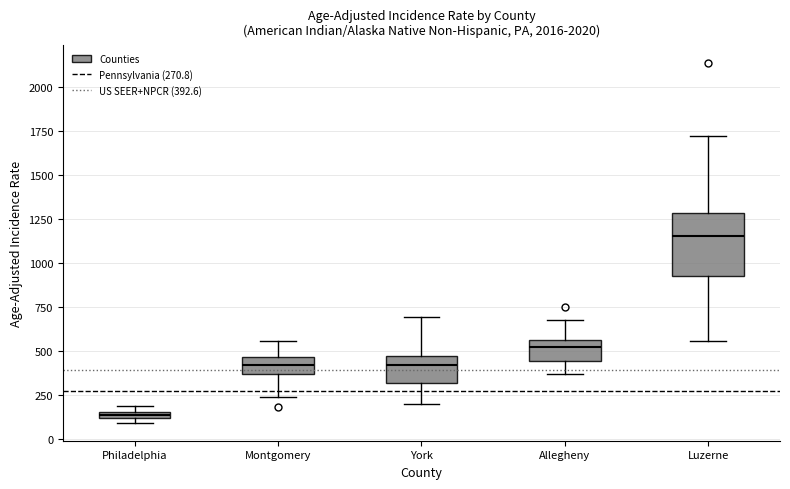

Which box's median line is the lowest?

Philadelphia